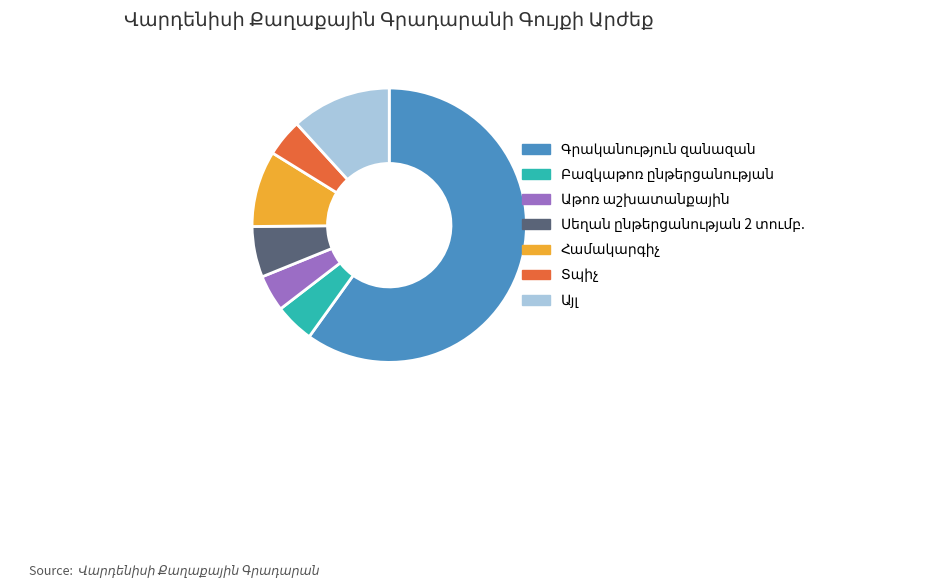

Is there any slice that represents more than half of the pie?

Yes